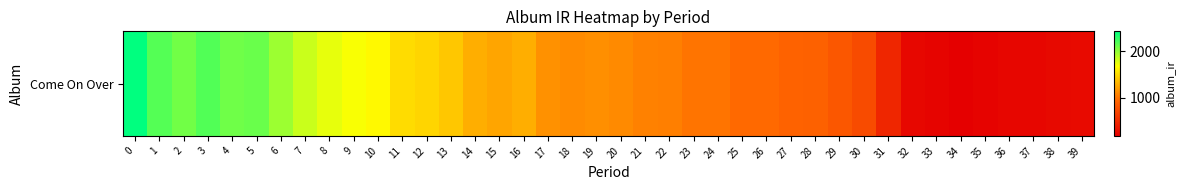

Is it true that the value at 30 is 735.1?

True